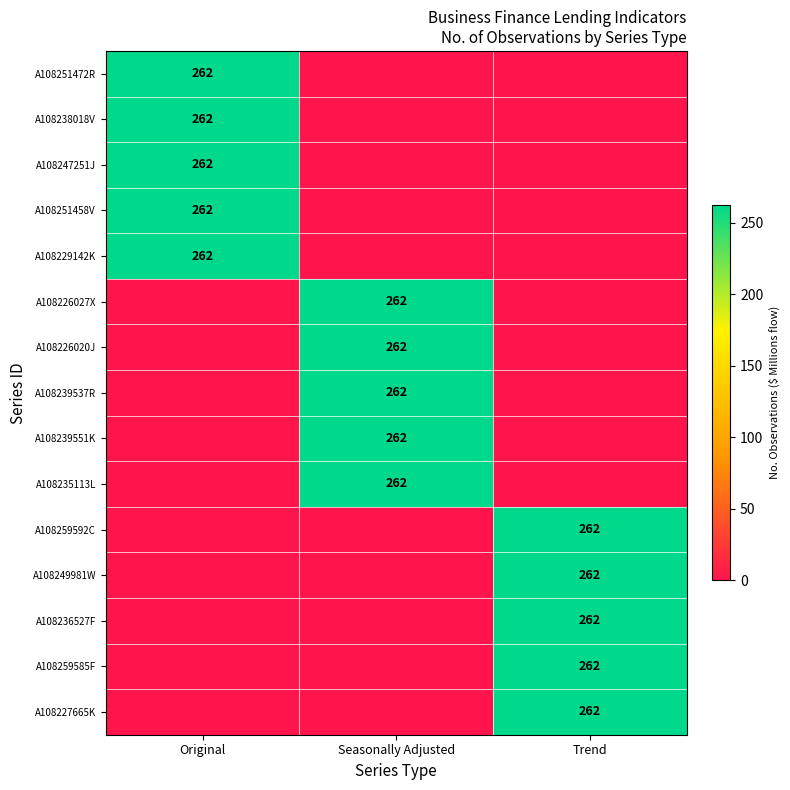

List the labels in order of A108227665K value, largest first.

Trend, Original, Seasonally Adjusted